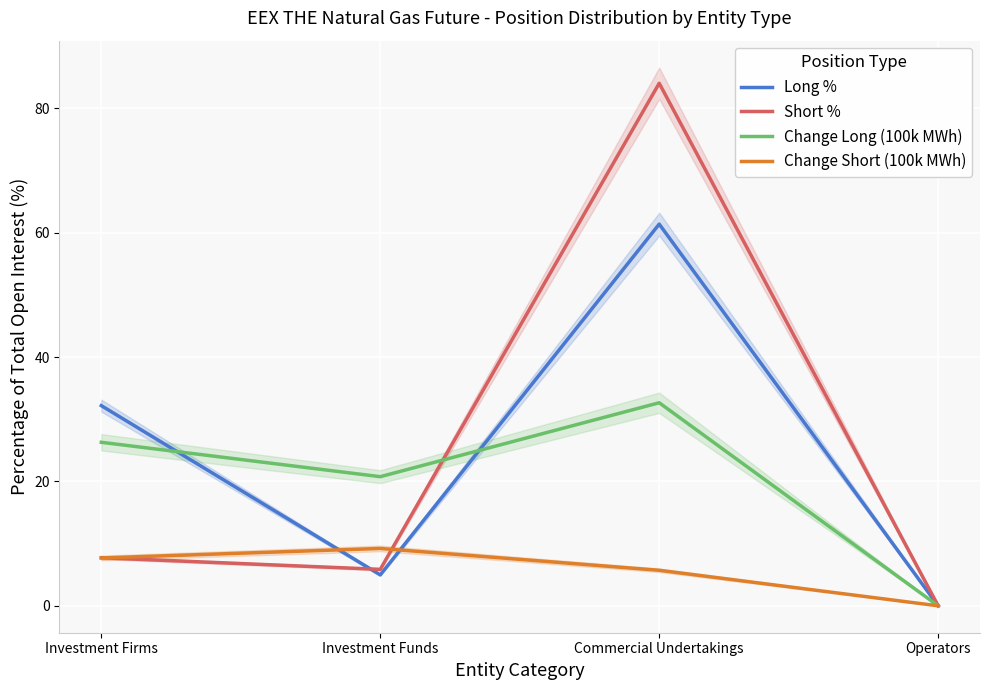

At which label does Long % reach its peak?

Commercial Undertakings